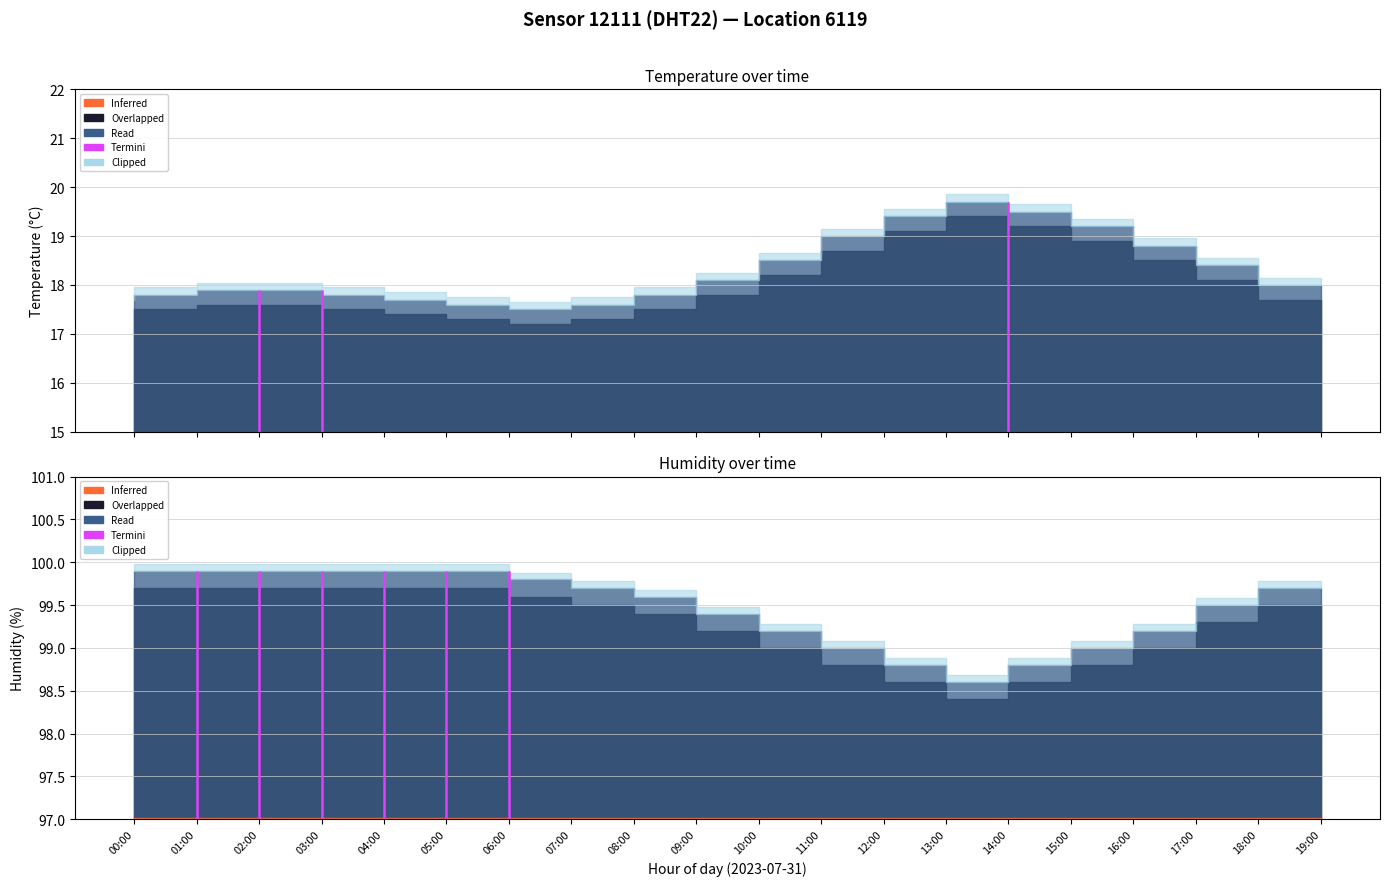

What is the maximum value shown in the chart?

99.9